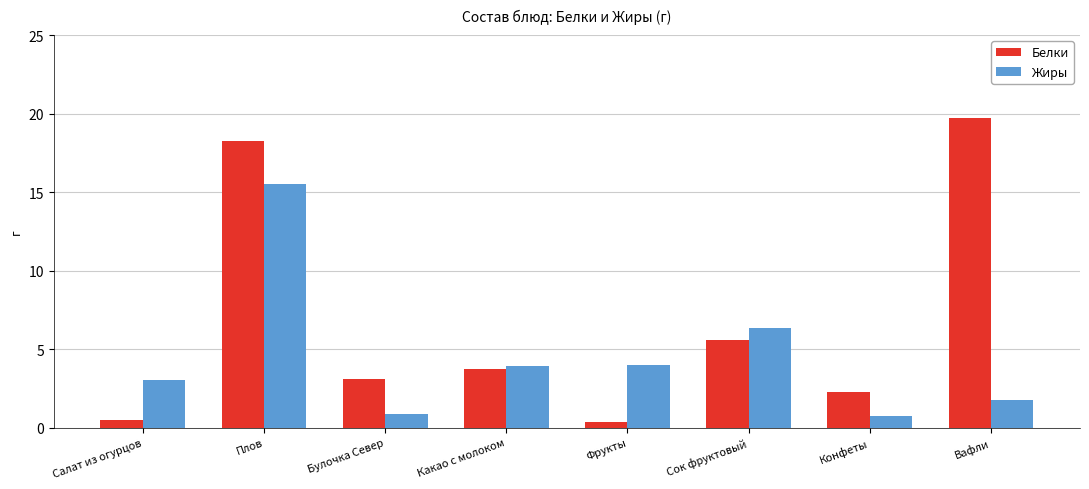

What is the maximum value shown in the chart?

19.7